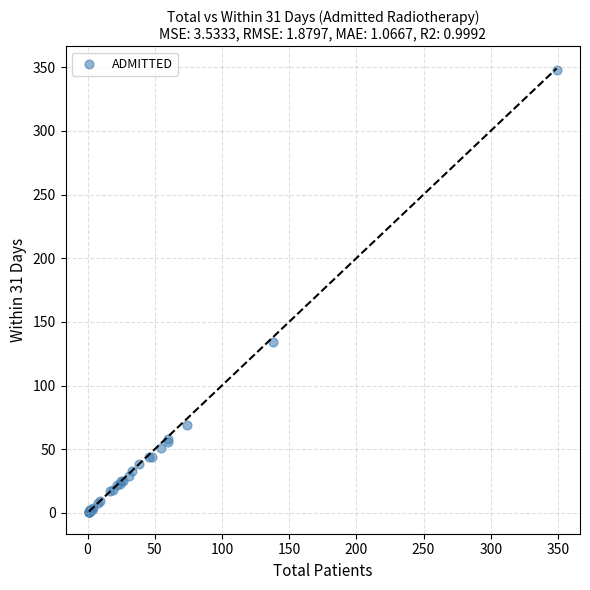

What Y value in the scatter plot is closest to 174?

134